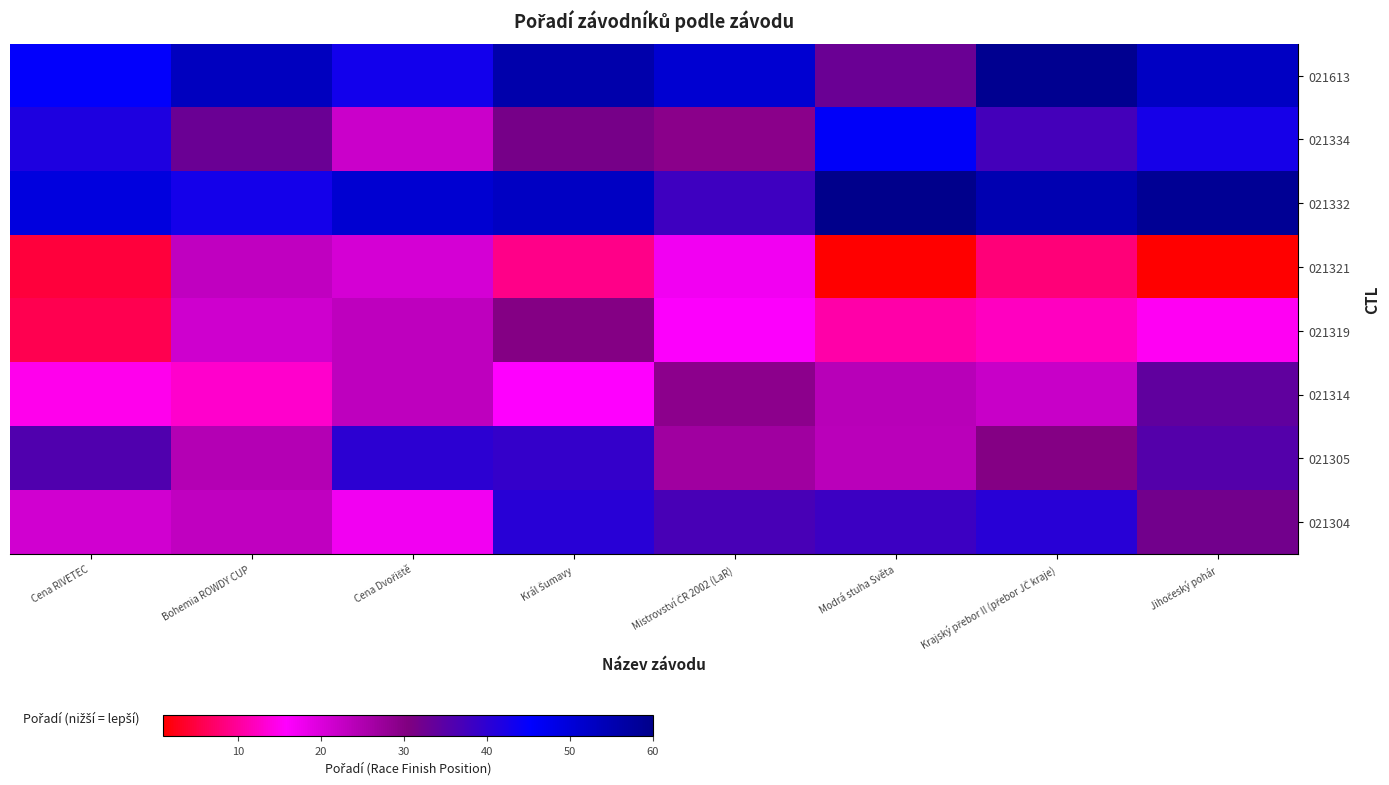

What is the spread (max minus min) of values at Modrá stuha Světa?

59.0